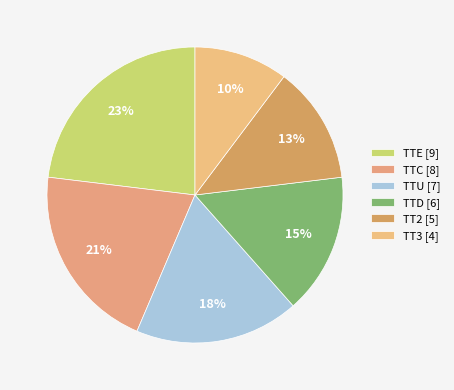

Is there a majority slice in this chart?

No